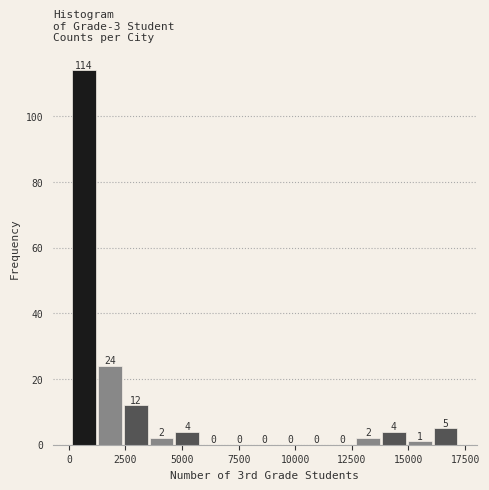

Read against the x-axis, roughly where is the centre of the tallest bar?

500